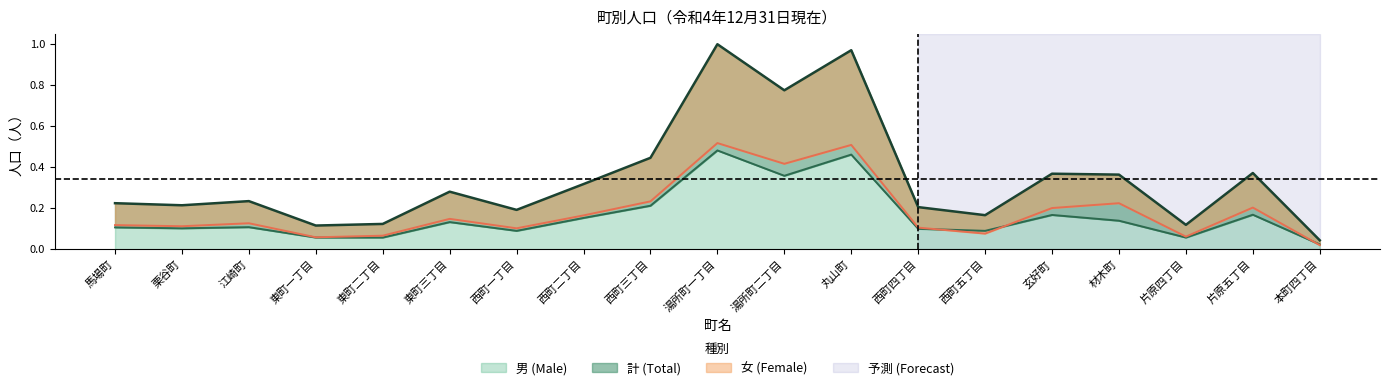

Is the value of 計 (Total) at 江崎町 greater than the value of 女 (Female) at 東町一丁目?

Yes